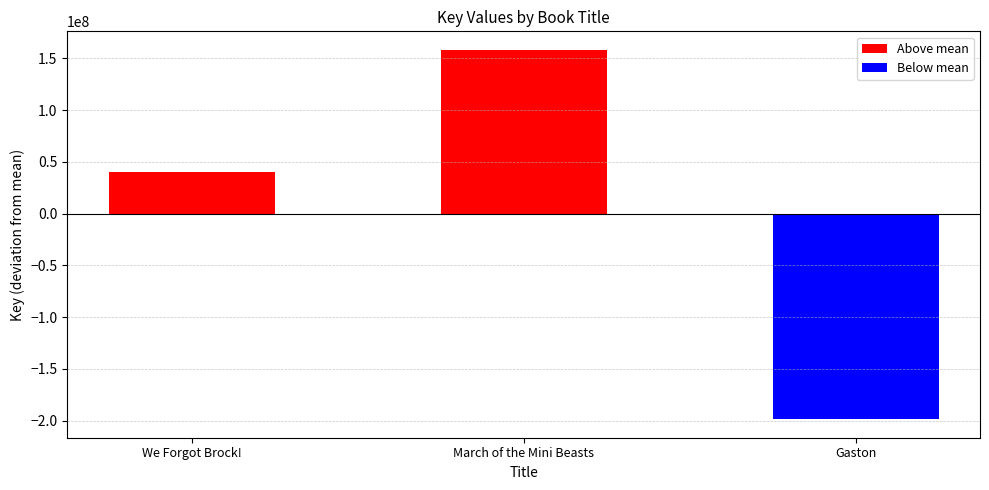

What position from the right is Gaston?

1